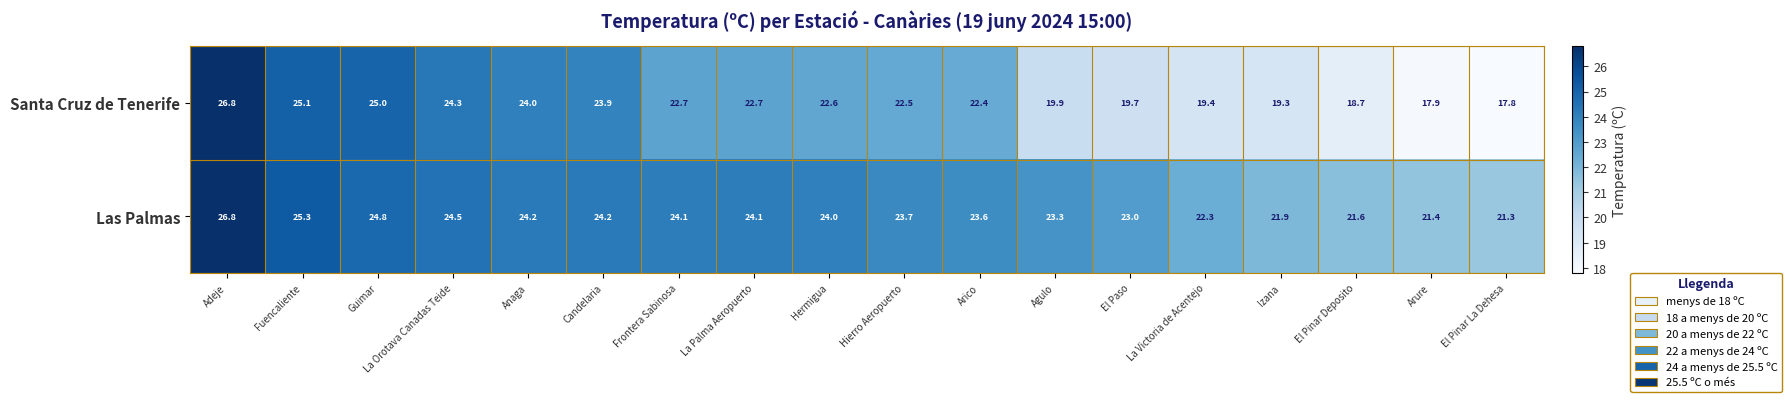

List the series in order of their overall mean, highest first.

Las Palmas, Santa Cruz de Tenerife